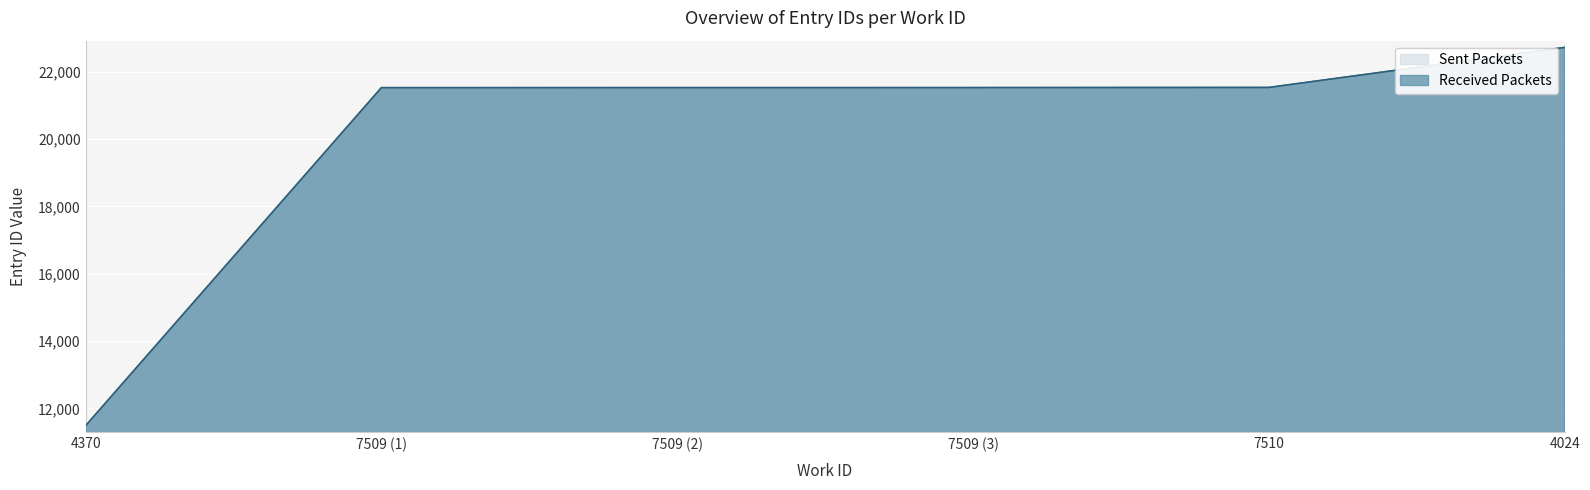

What is the minimum value for Sent Packets?

11486